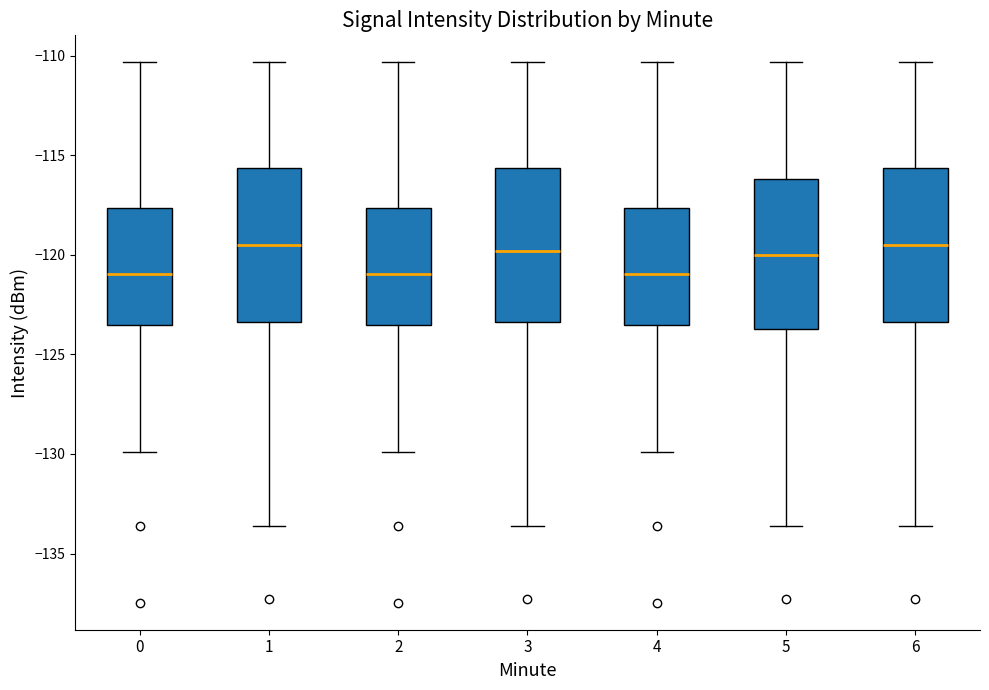

Reading left to right, read every box against the y-axis: the position of its median line, the range the box covers, and the ends of its whiskers. The values are not printed on the chart, so give them approximately, as read against the axis.

0: median -121.0, box -123.5 to -117.5, whiskers -130.0 to -110.5
1: median -119.5, box -123.5 to -115.5, whiskers -133.5 to -110.5
2: median -121.0, box -123.5 to -117.5, whiskers -130.0 to -110.5
3: median -120.0, box -123.5 to -115.5, whiskers -133.5 to -110.5
4: median -121.0, box -123.5 to -117.5, whiskers -130.0 to -110.5
5: median -120.0, box -123.5 to -116.0, whiskers -133.5 to -110.5
6: median -119.5, box -123.5 to -115.5, whiskers -133.5 to -110.5